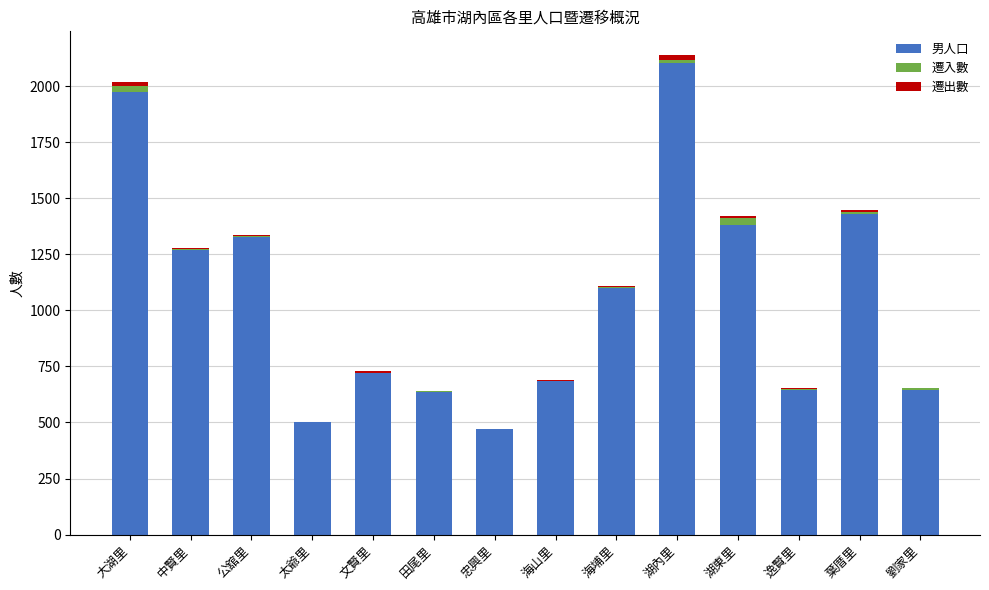

What is the sum of all 男人口 values?

14883